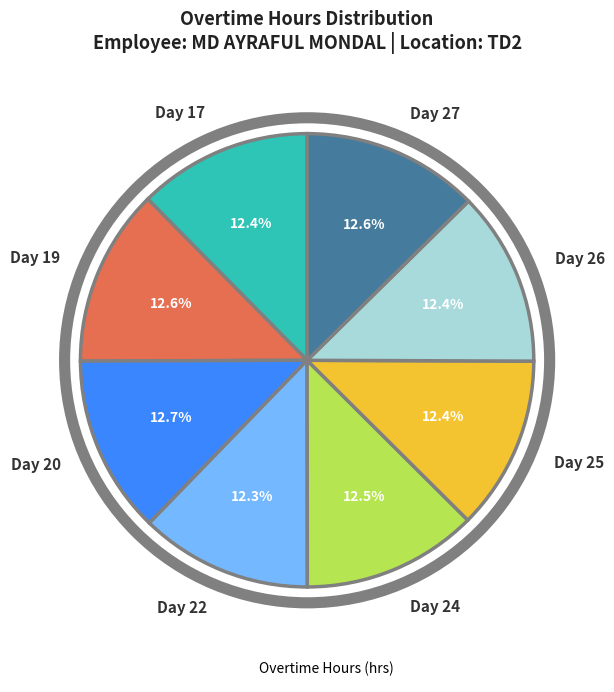

What is the ratio of the value at Day 22 to the value at Day 27?

1.0